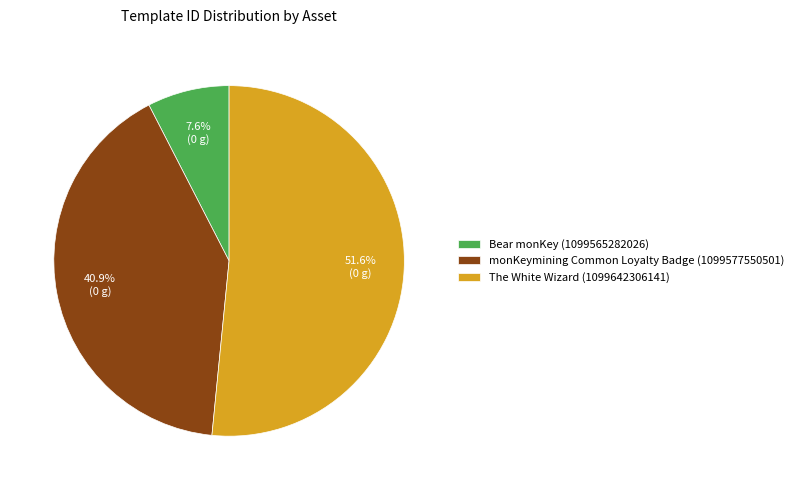

To the nearest percent, what is the difference between the monKeymining Common Loyalty Badge (1099577550501) and Bear monKey (1099565282026) slice percentages?

33%